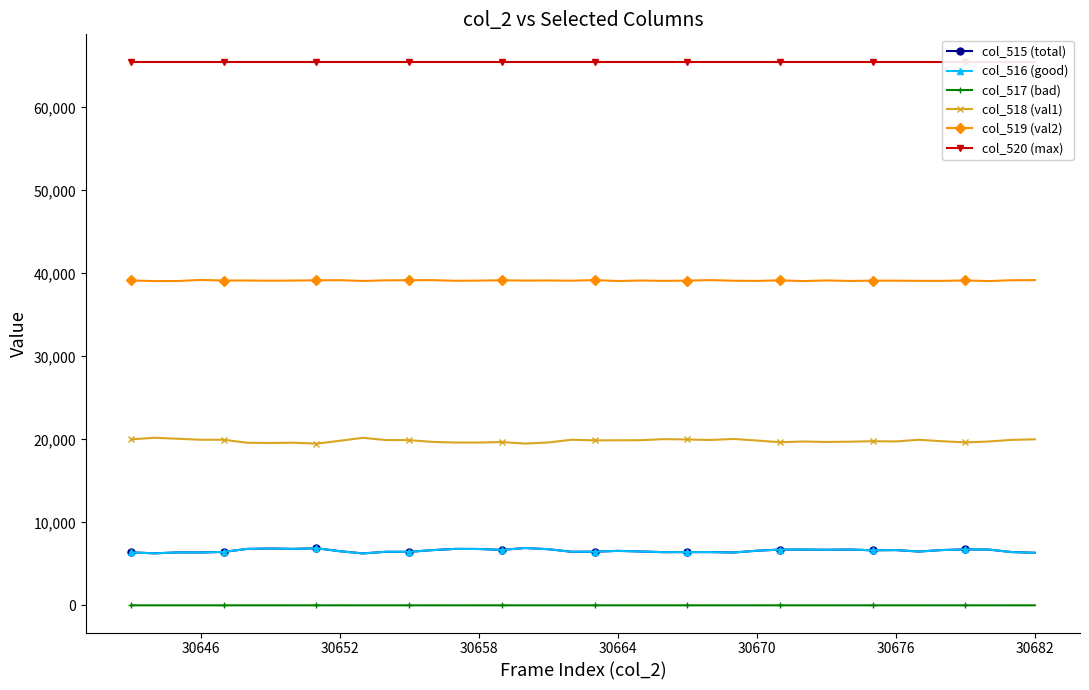

What is the value of the col_517 (bad) point at the 32nd from the left?

1